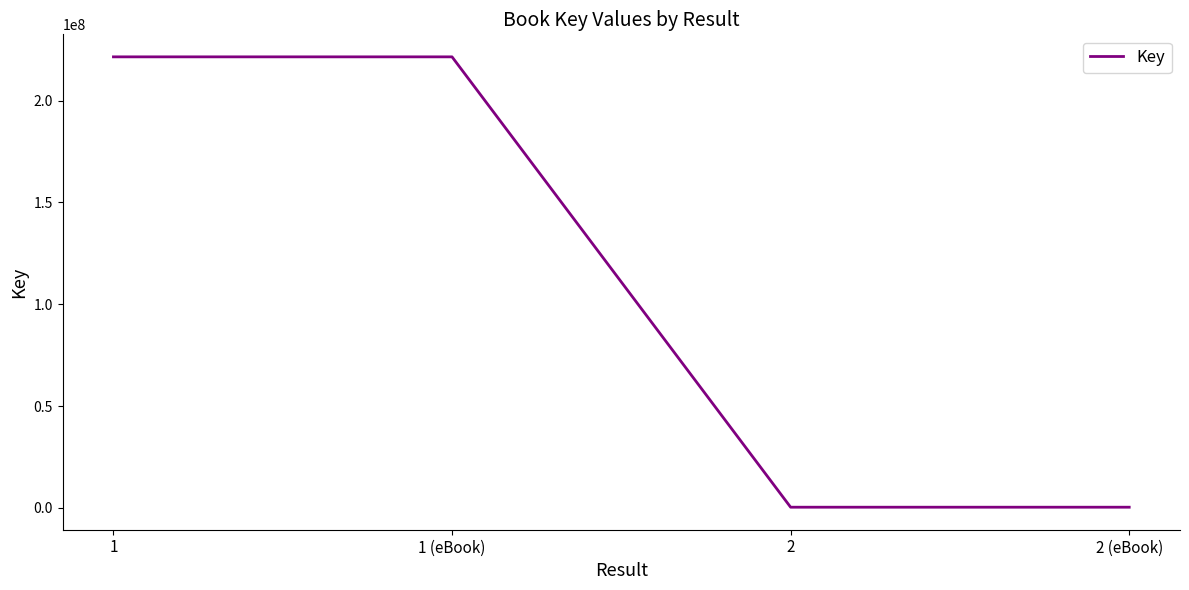

True or false: there are more than 2 points higher than both neighbors.

False